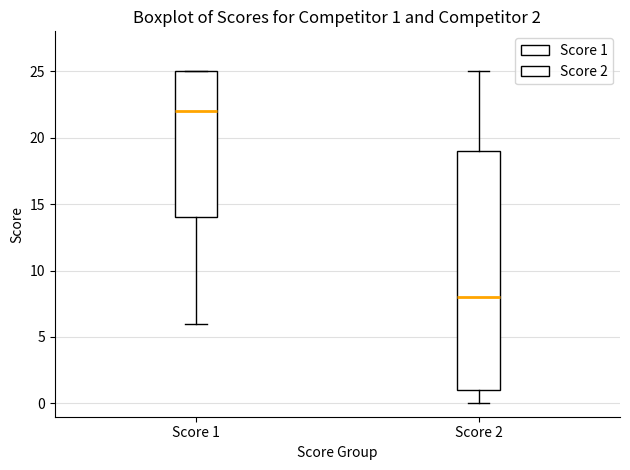

Which box is the tallest, from its lower edge to its upper edge?

Score 2